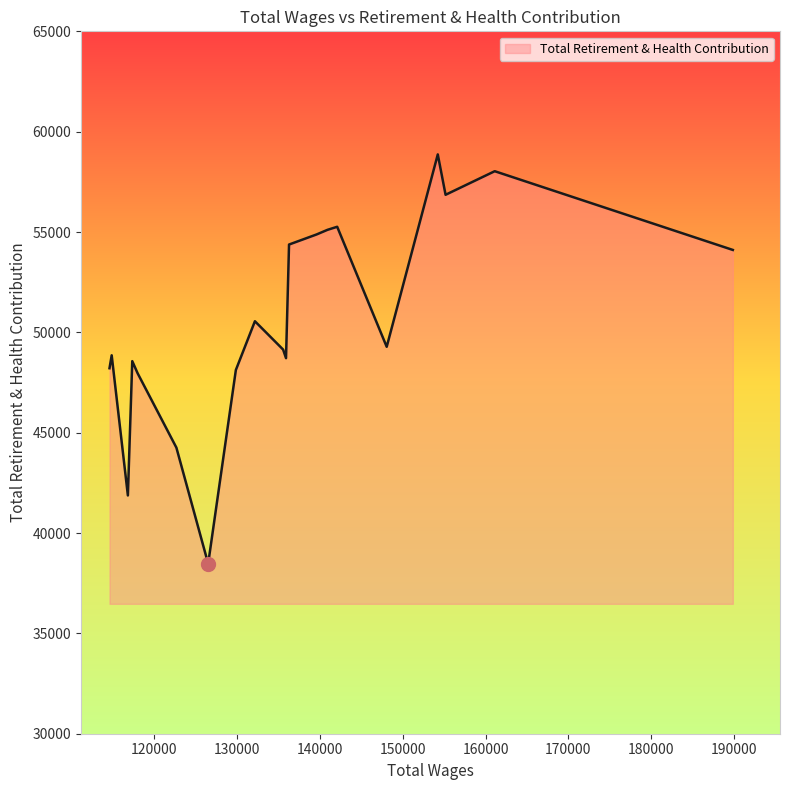

True or false: there are more than 1 points higher than both neighbors.

True